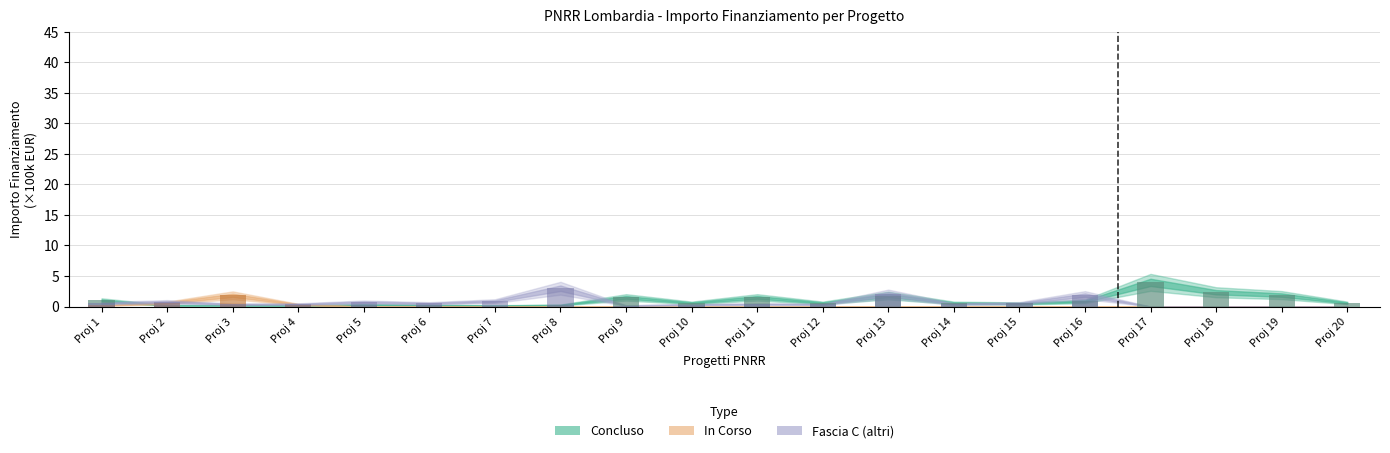

At Proj 14, list the series in order from largest to smallest.

Concluso, Fascia C (altri), In Corso